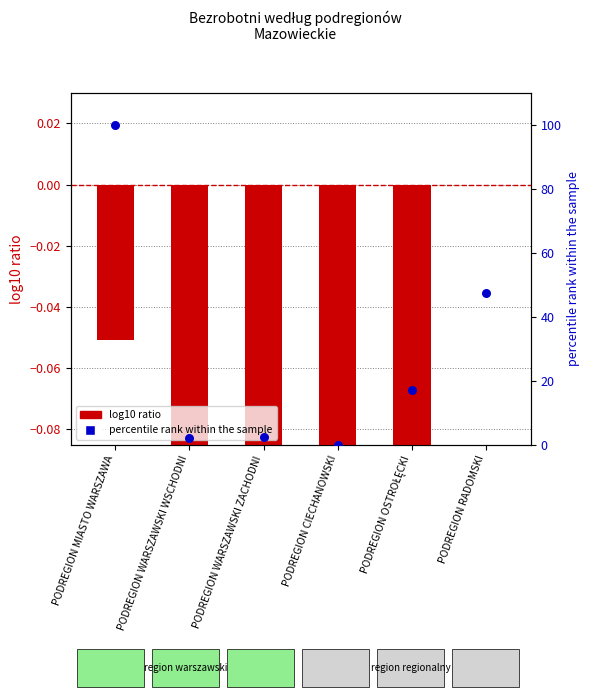

What is the change in value from PODREGION OSTROŁĘCKI to PODREGION RADOMSKI?

+30.4